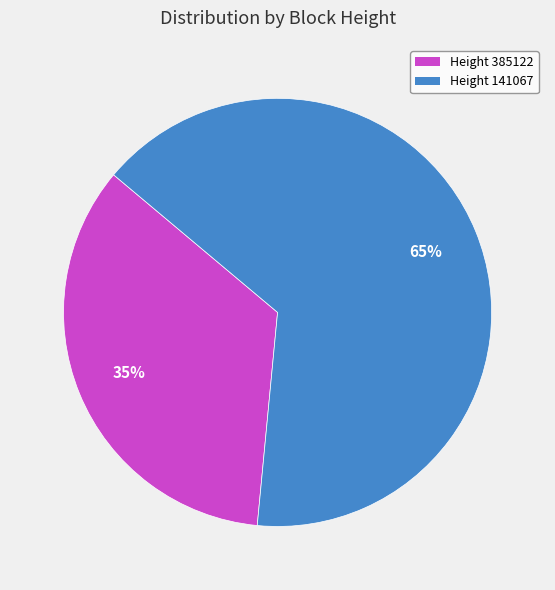

Do Height 385122 and Height 141067 together represent more than half of the pie?

Yes